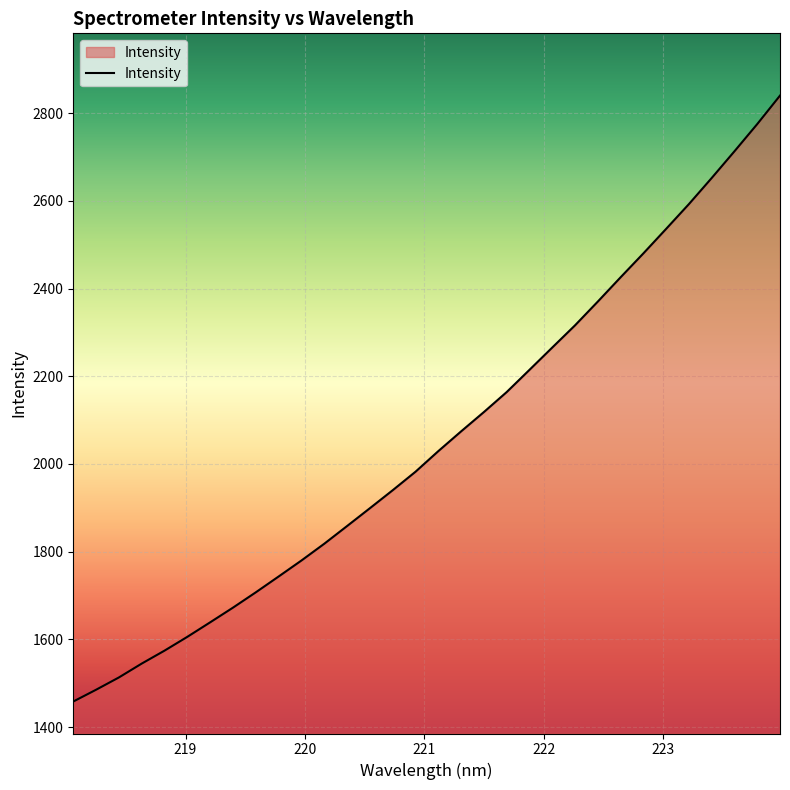

What is the difference between the maximum and minimum values?

1381.9